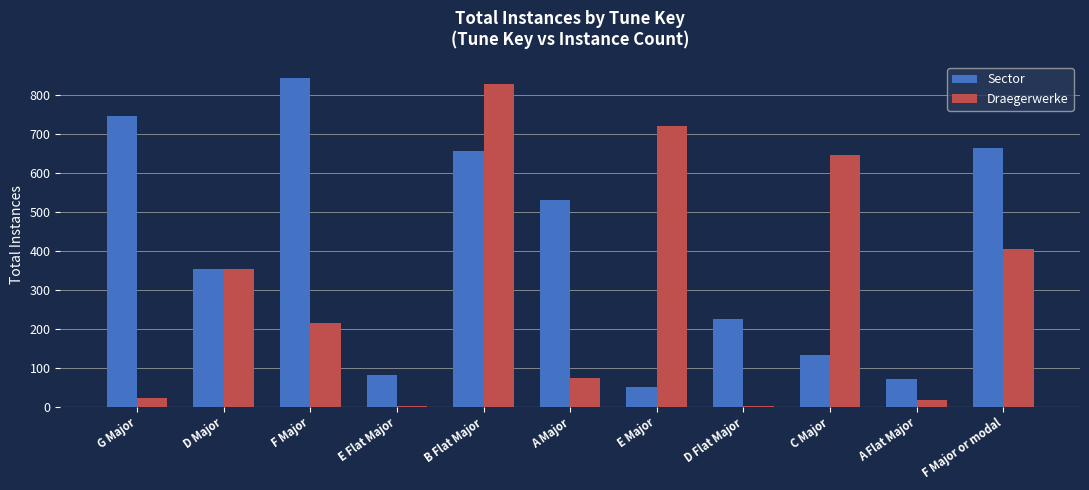

How many groups of bars are there?

11